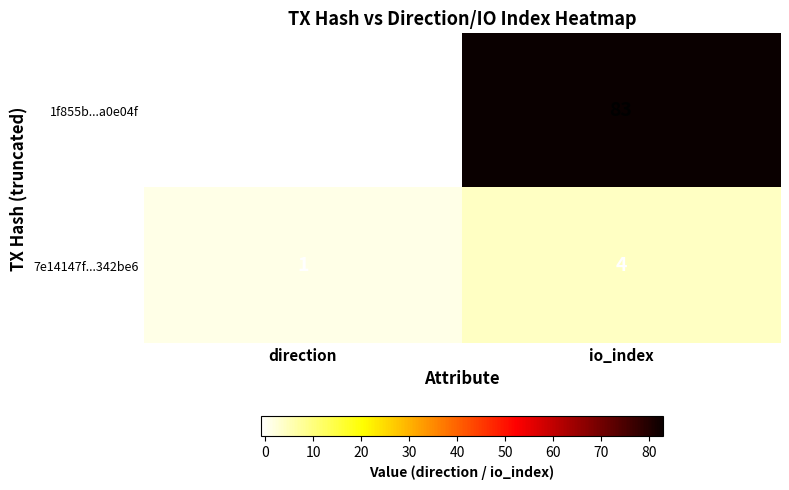

At which label is 7e14147f...342be6 closest to 2?

direction